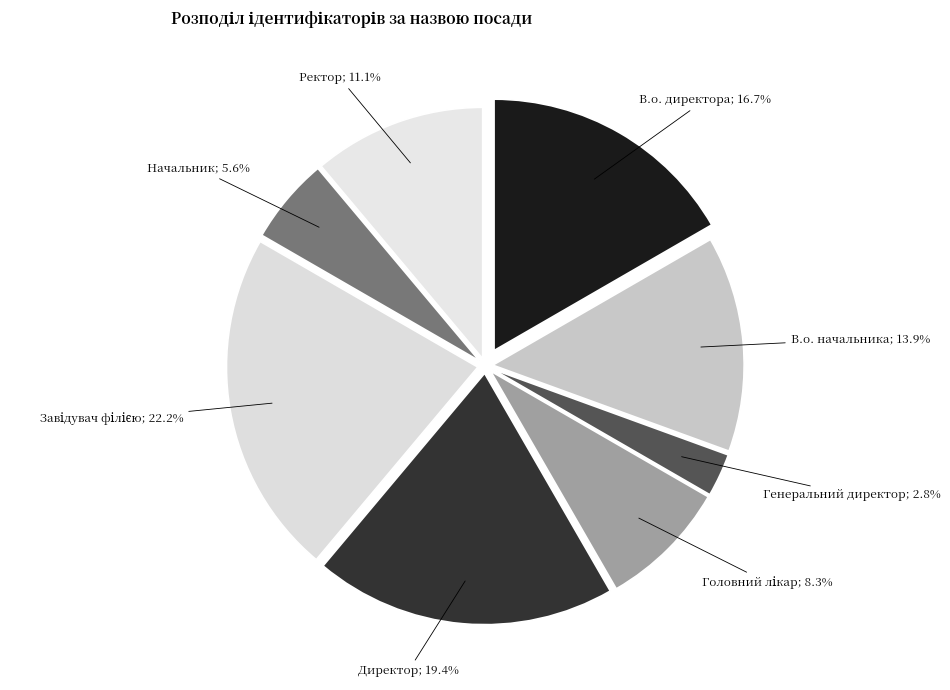

How many segments does this pie chart have?

8